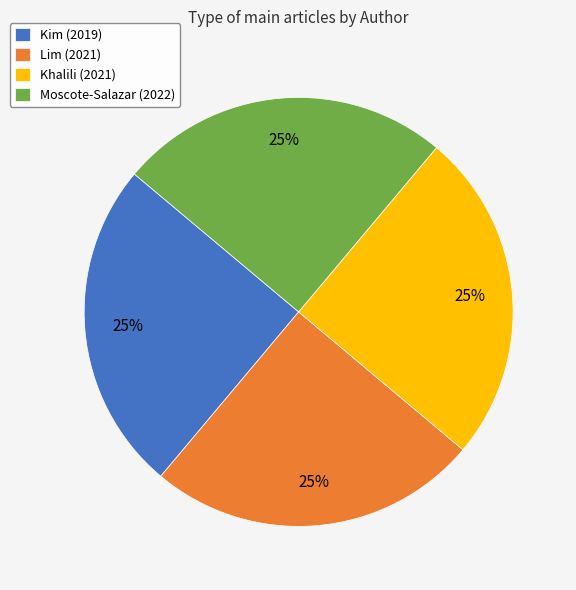

The Kim (2019) slice represents 38% of the pie. True or false?

False